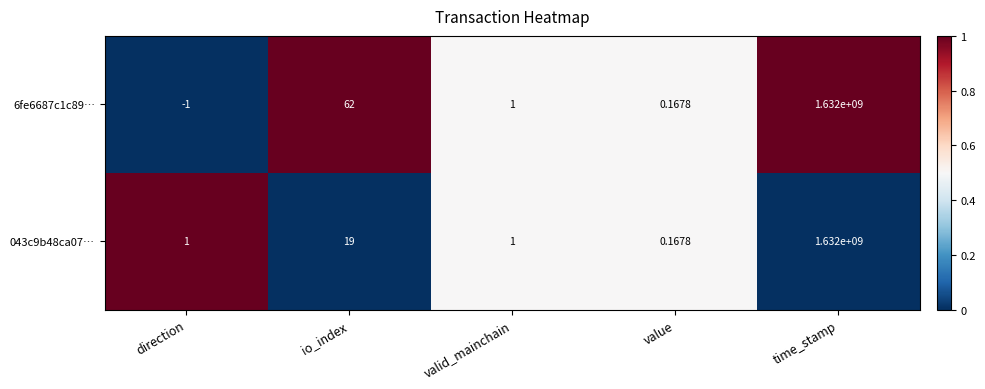

List the series in order of their overall mean, highest first.

6fe6687c1c89…, 043c9b48ca07…